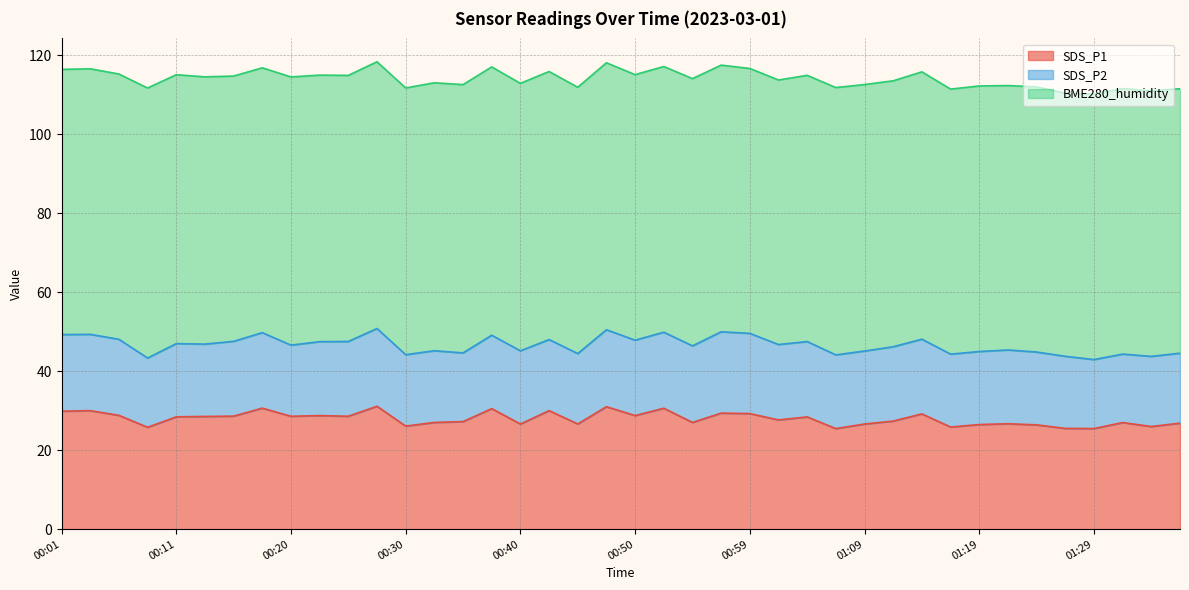

True or false: SDS_P2 and SDS_P1 cross at least once.

False